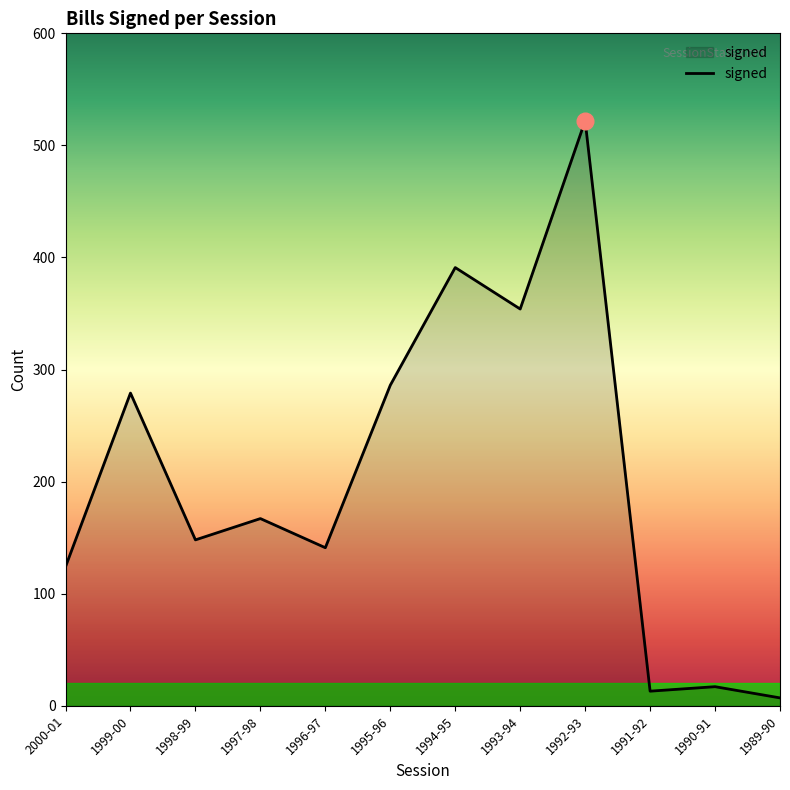

What is the smallest value displayed?

7